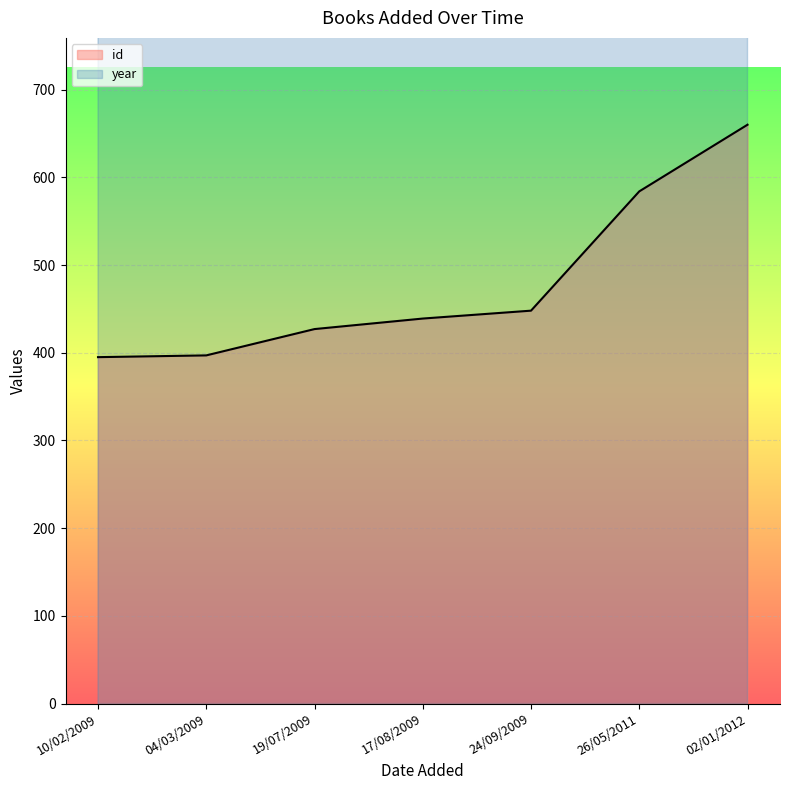

Where is the first local maximum for year?

26/05/2011